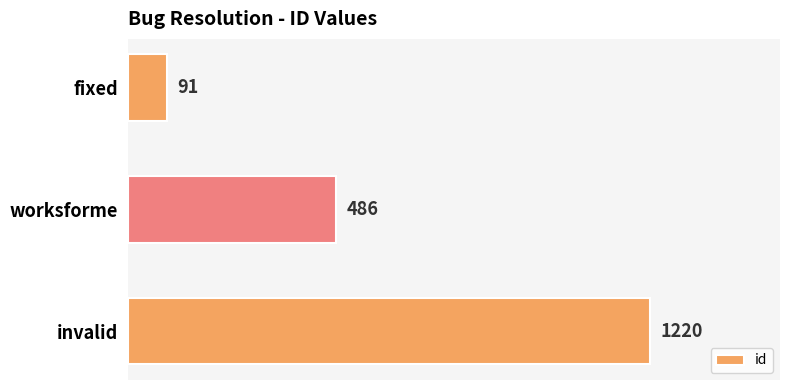

True or false: the data shows 1220 at invalid.

True